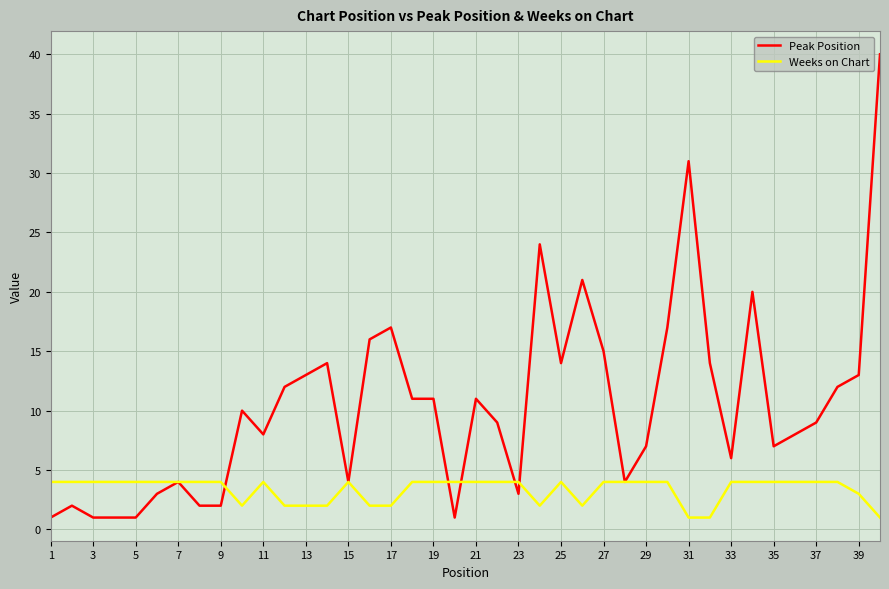

Which series has the largest total across all categories?

Peak Position